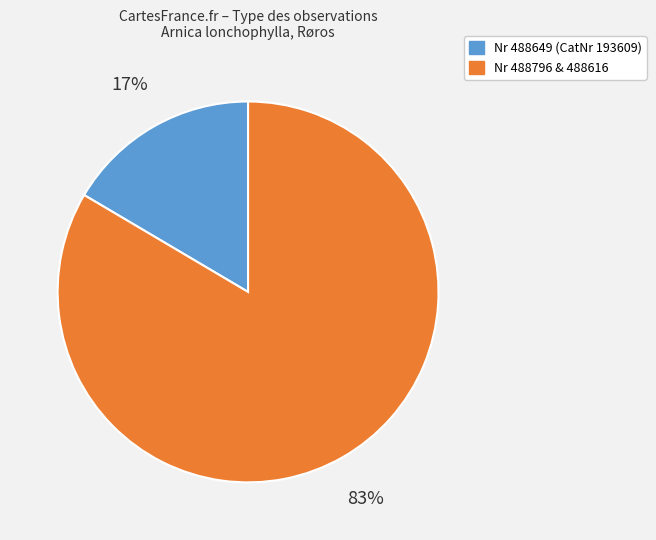

How many segments does this pie chart have?

2